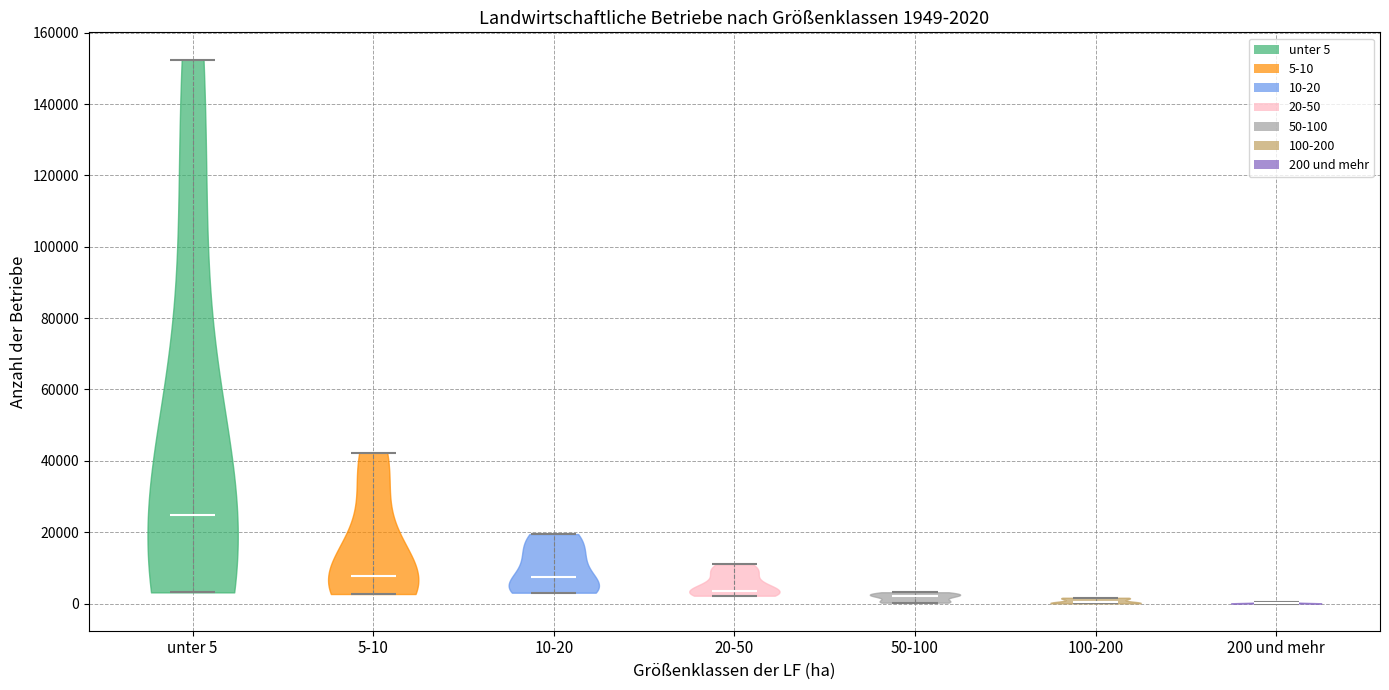

Which violin has the highest median line?

unter 5